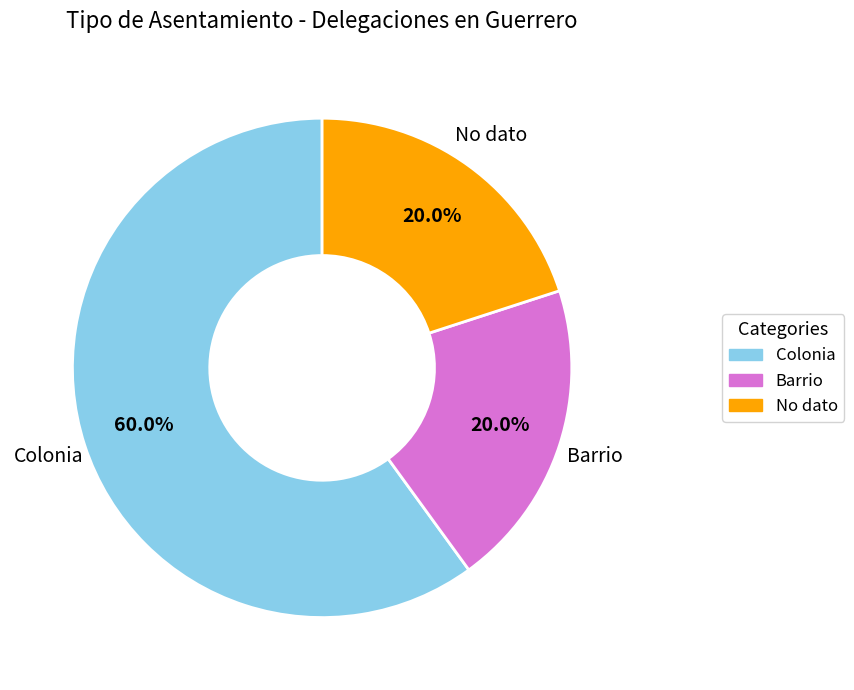

To the nearest percent, what is the difference between the largest and smallest slice percentages?

40%